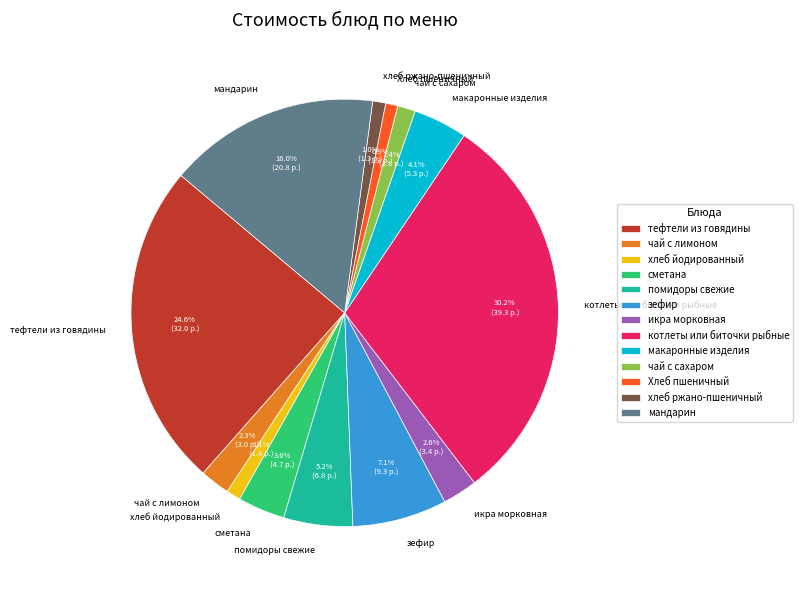

To the nearest percent, what is the average slice percentage?

8%